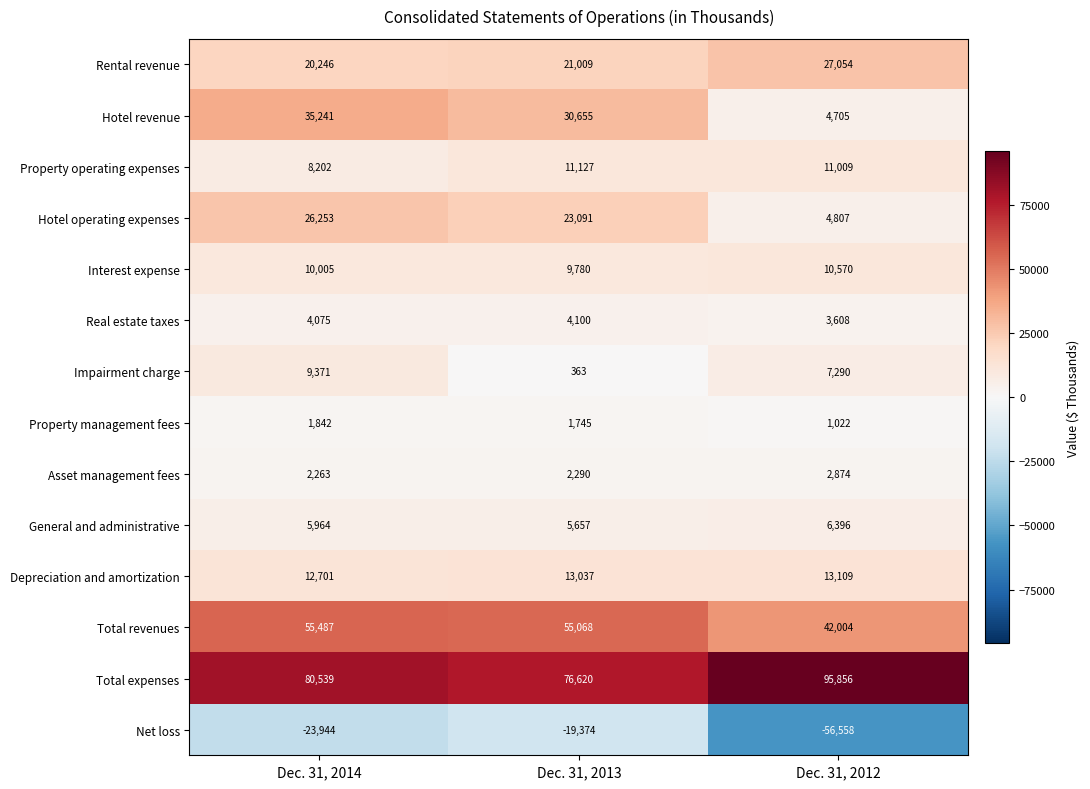

At Dec. 31, 2012, list the series in order from smallest to largest.

Net loss, Property management fees, Asset management fees, Real estate taxes, Hotel revenue, Hotel operating expenses, General and administrative, Impairment charge, Interest expense, Property operating expenses, Depreciation and amortization, Rental revenue, Total revenues, Total expenses